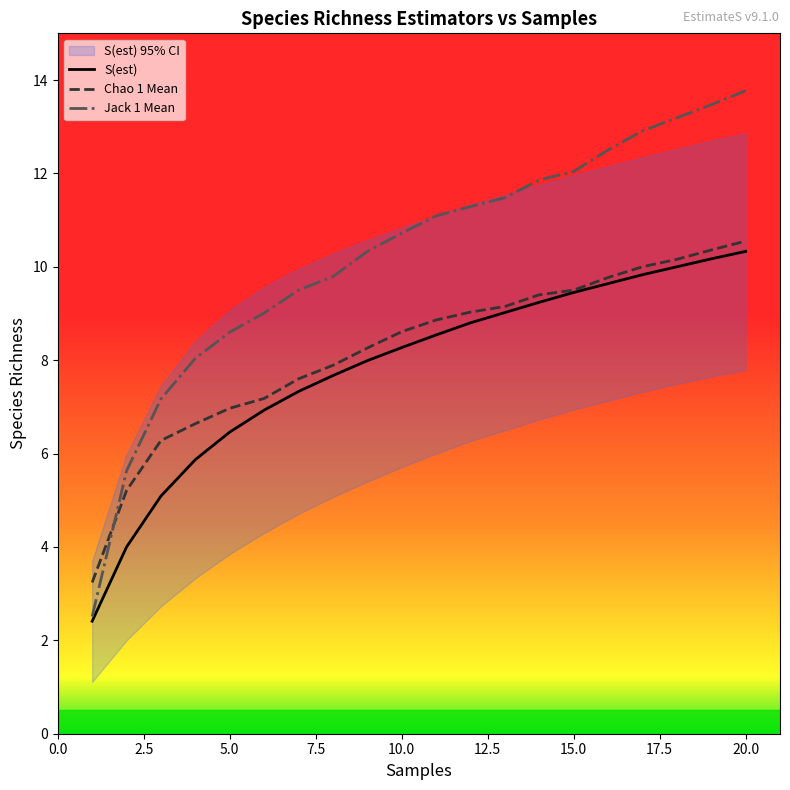

The Chao 1 Mean series shows 3.6 at 10.0. True or false?

False